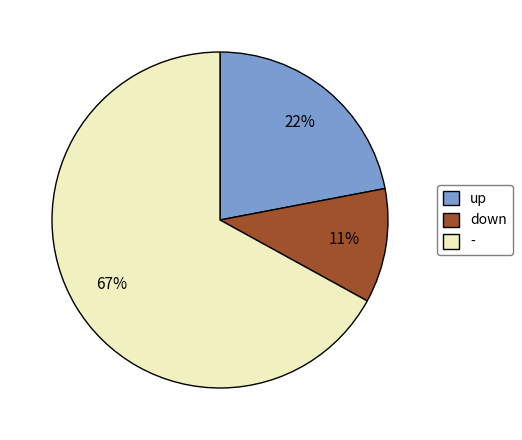

Is the sum of - and up greater than half?

Yes